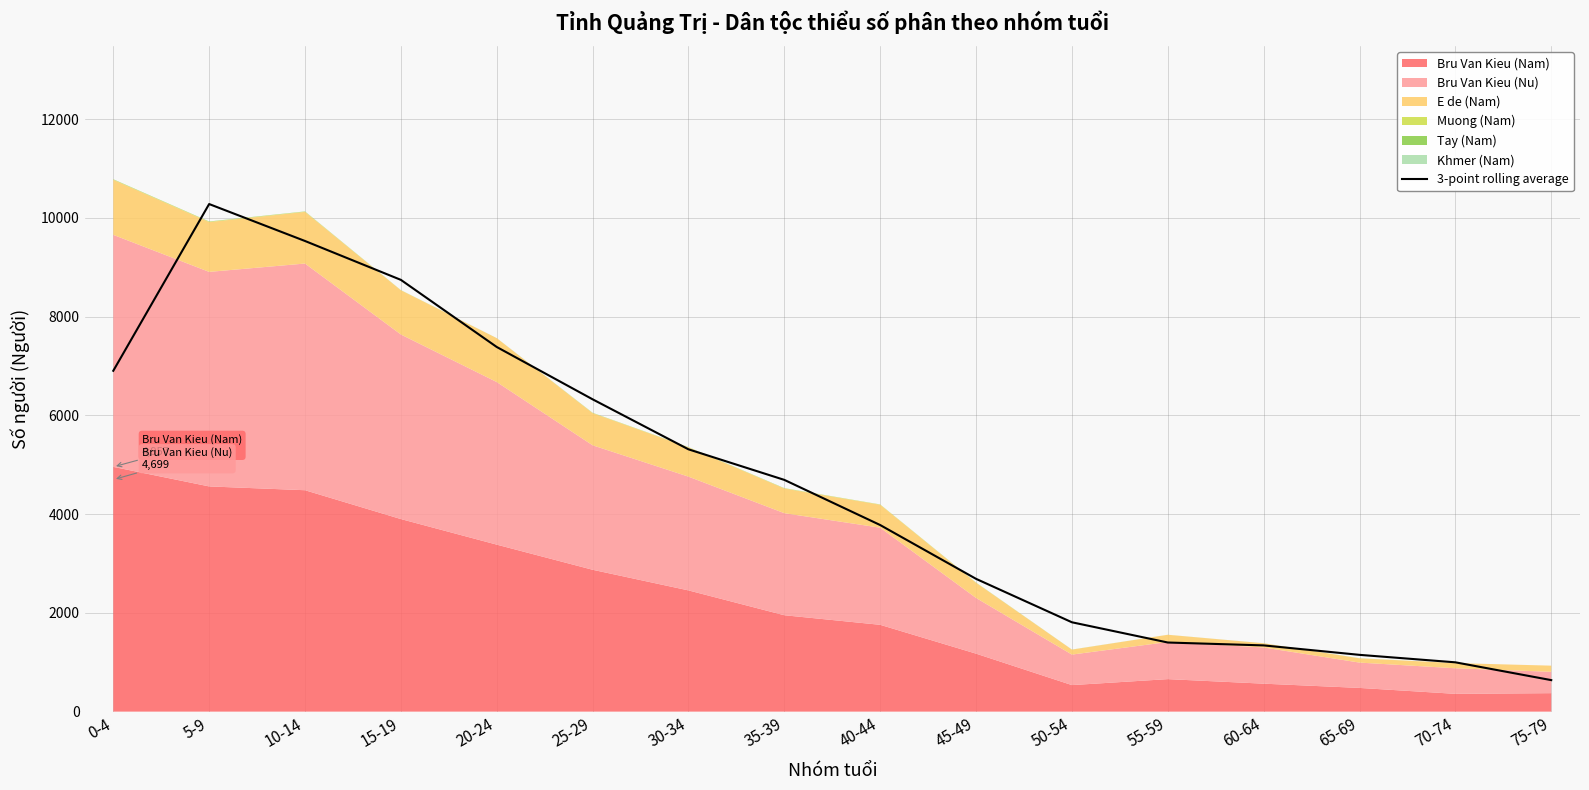

The value of 3-point rolling average at 15-19 is 15499.3. True or false?

False